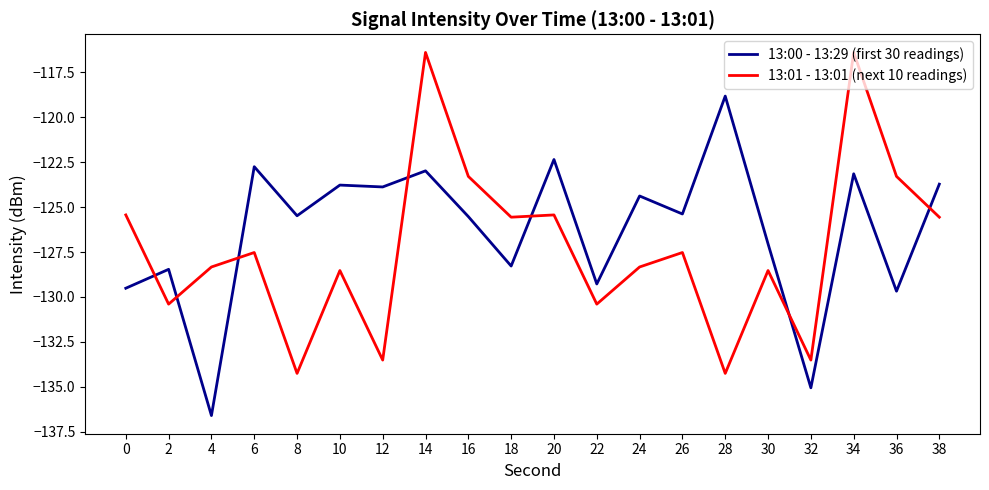

The 13:01 - 13:01 (next 10 readings) series shows -116.4 at 34. True or false?

True